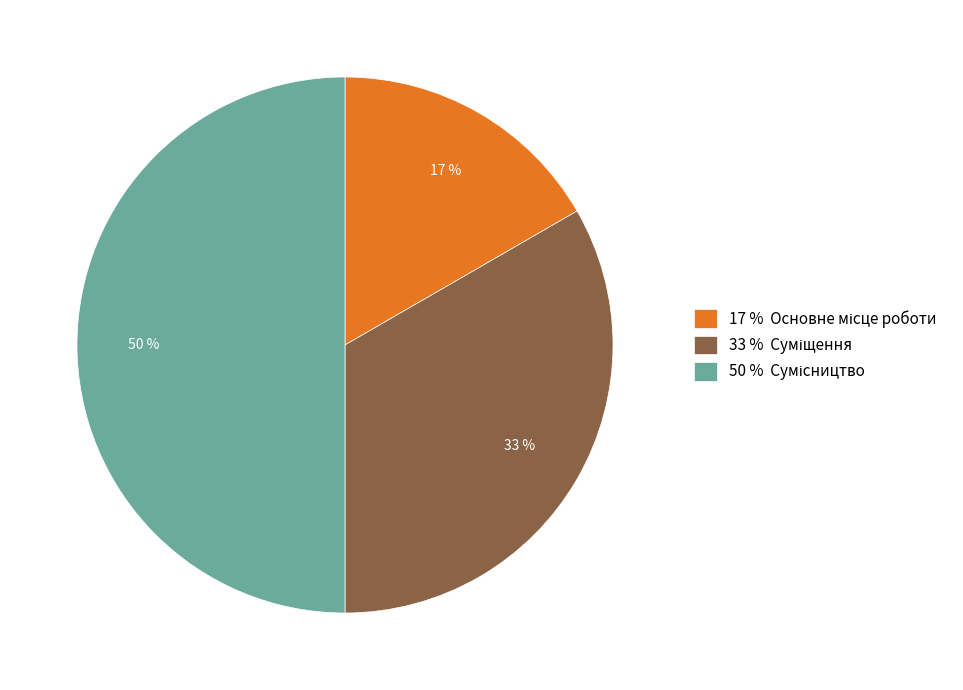

To the nearest percent, what is the average slice percentage?

33%